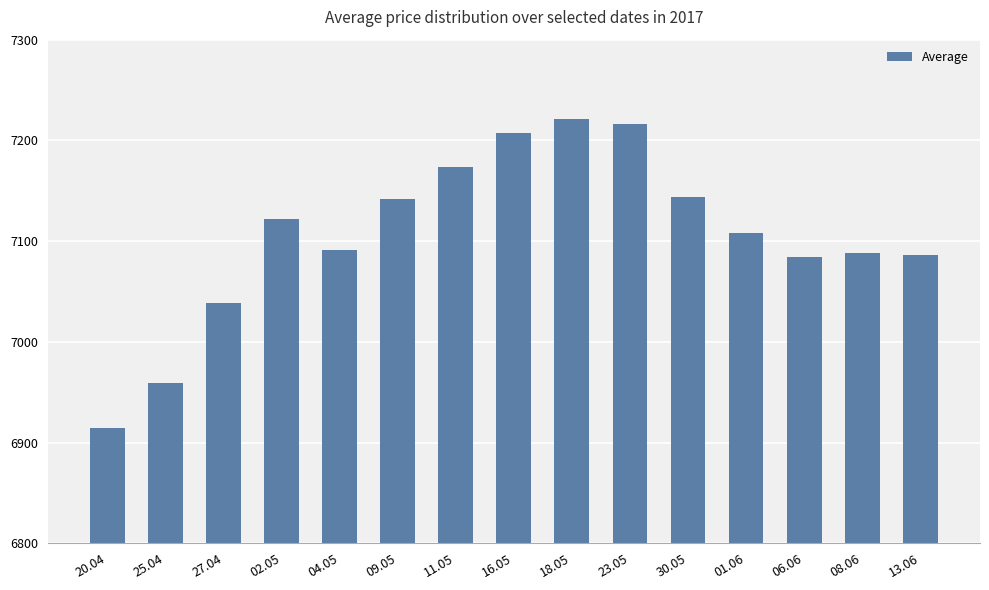

Are the bars horizontal?

No